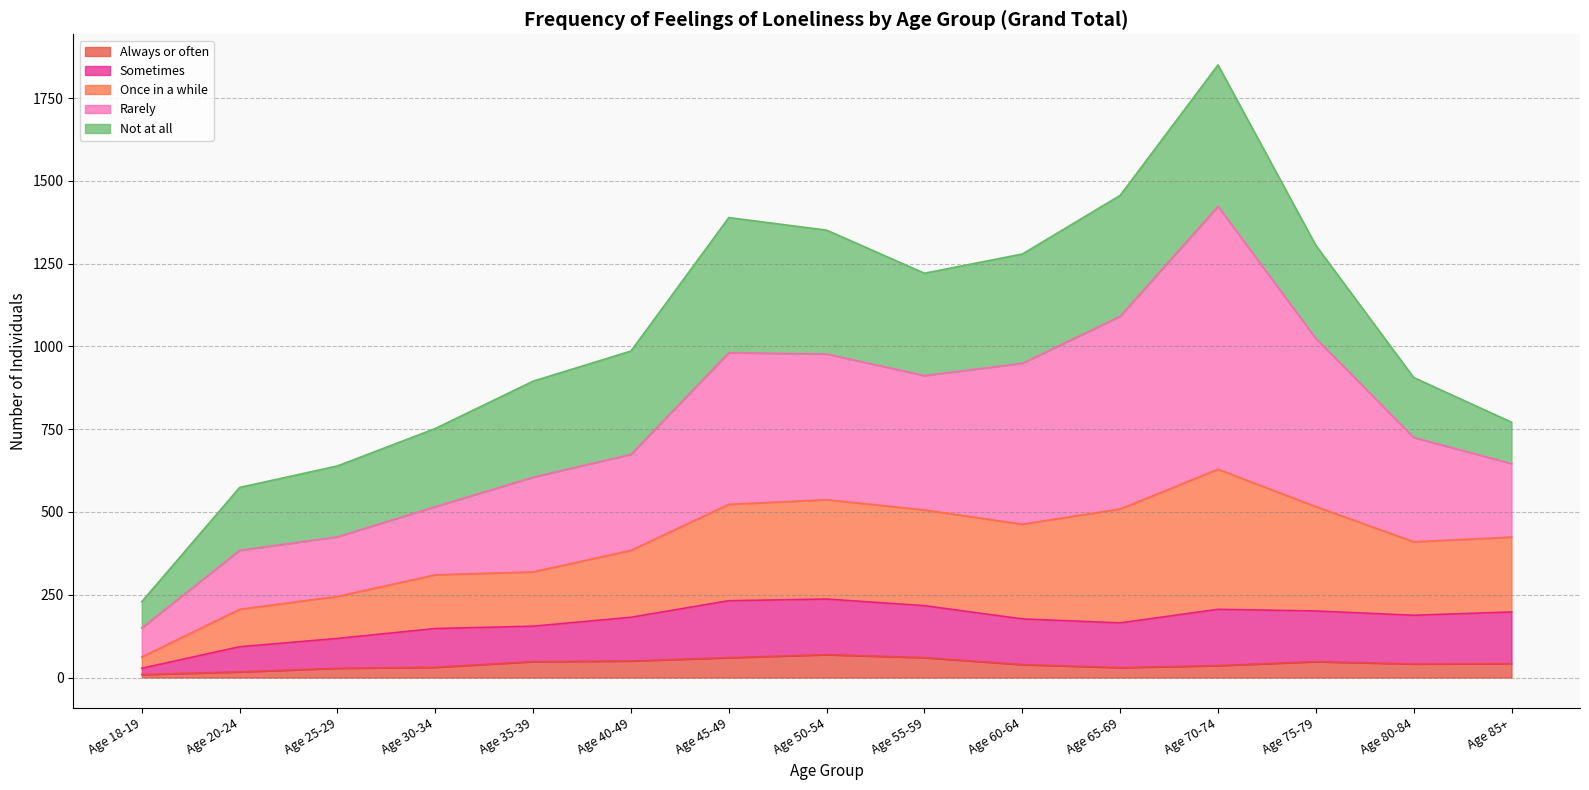

At which category is the sum across all series the highest?

Age 70-74